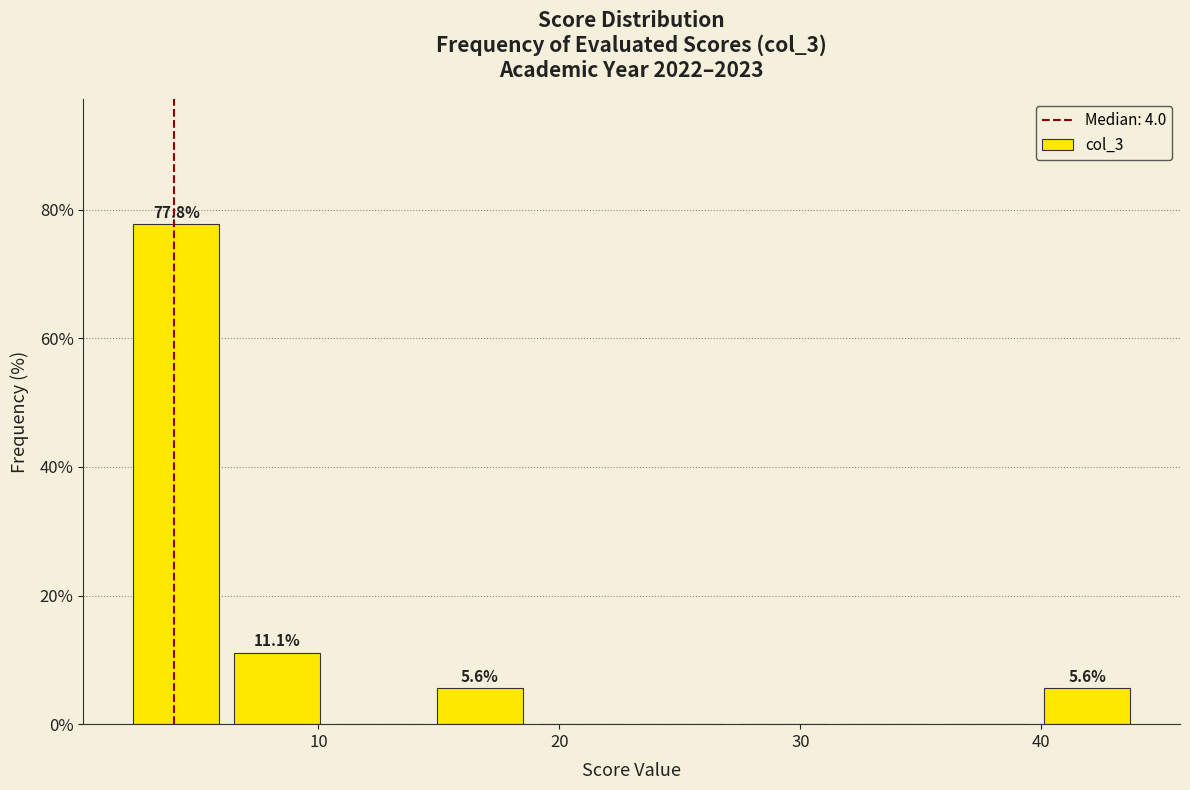

Which range on the x-axis has the tallest bar?

2.0 to 6.2